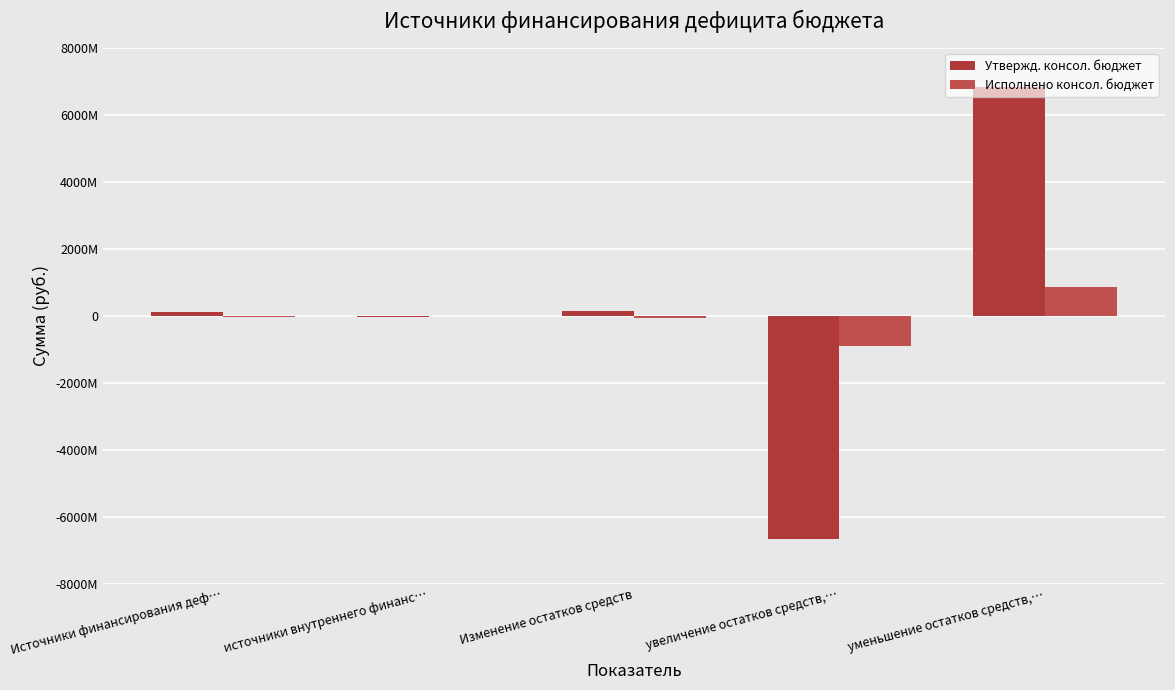

The Утвержд. консол. бюджет series shows 148726167.1 at Изменение остатков средств. True or false?

True